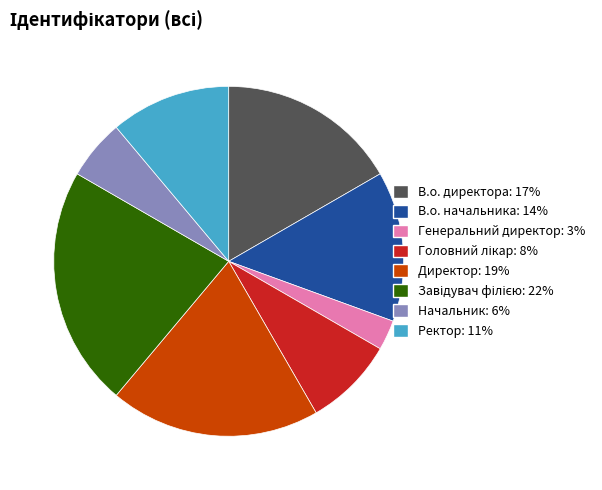

Is it true that Ректор is 11% of the pie?

True